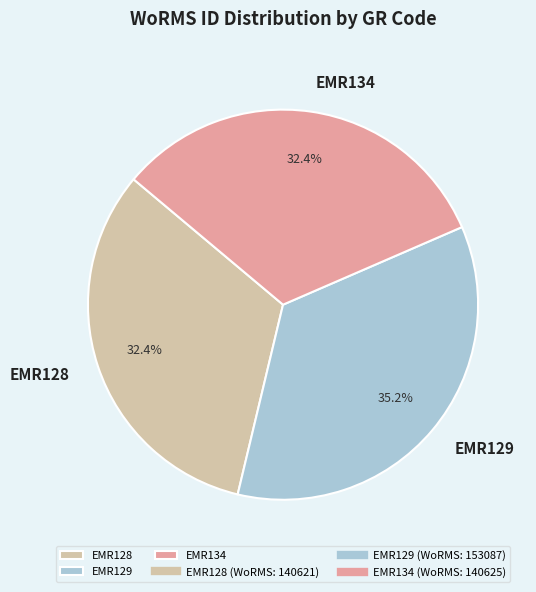

What is the ratio of the value at EMR129 to the value at EMR128?

1.1